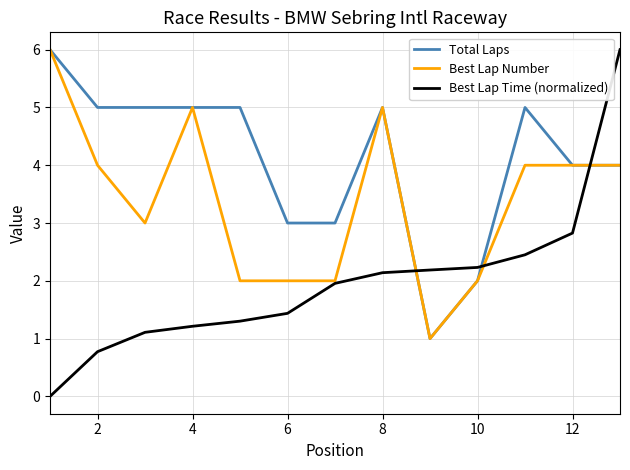

How many values in Best Lap Time (normalized) are above zero?

12